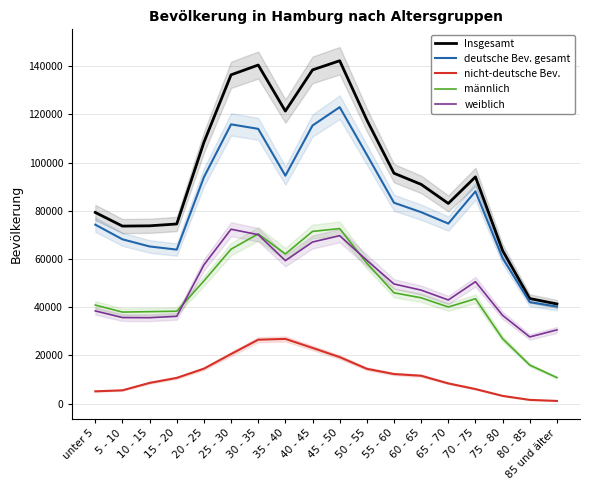

Which label corresponds to the smallest value in the chart?

85 und älter